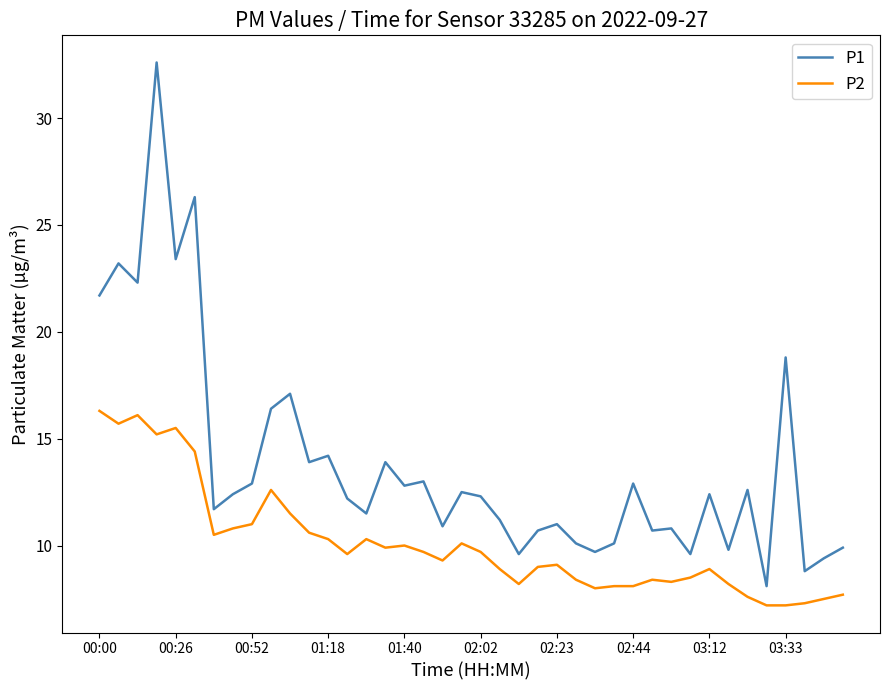

List the series in order of their peak value, highest first.

P1, P2